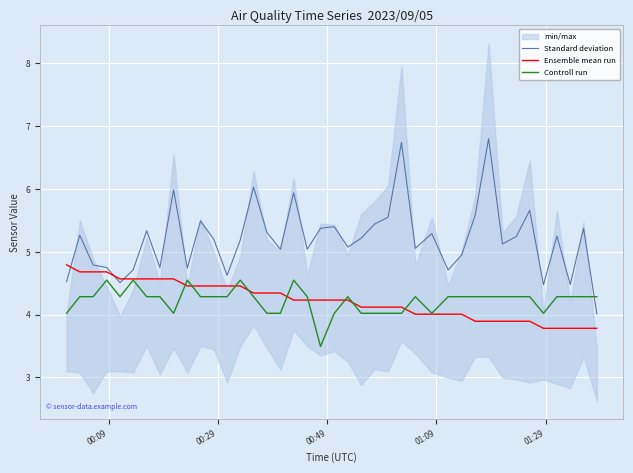

Reading left to right, what are all the values shown in this chart?

Standard deviation: 4.5	5.3	4.8	4.7	4.5	4.7	5.3	4.7	6.0	4.7	5.5	5.2	4.6	5.2	6.0	5.3	5.0	5.9	5.0	5.4	5.4	5.1	5.2	5.4	5.5	6.7	5.1	5.3	4.7	4.9	5.6	6.8	5.1	5.2	5.7	4.5	5.2	4.5	5.4	4.0
Ensemble mean run: 4.8	4.7	4.7	4.7	4.6	4.6	4.6	4.6	4.6	4.5	4.5	4.5	4.5	4.5	4.3	4.3	4.3	4.2	4.2	4.2	4.2	4.2	4.1	4.1	4.1	4.1	4.0	4.0	4.0	4.0	3.9	3.9	3.9	3.9	3.9	3.8	3.8	3.8	3.8	3.8
Controll run: 4.0	4.3	4.3	4.5	4.3	4.5	4.3	4.3	4.0	4.5	4.3	4.3	4.3	4.5	4.3	4.0	4.0	4.5	4.3	3.5	4.0	4.3	4.0	4.0	4.0	4.0	4.3	4.0	4.3	4.3	4.3	4.3	4.3	4.3	4.3	4.0	4.3	4.3	4.3	4.3